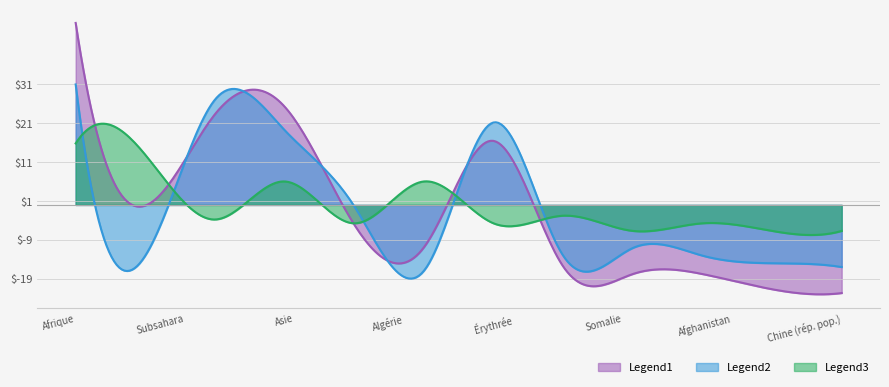

Rank the series by their maximum value, from lowest to highest.

Legend3, Legend2, Legend1